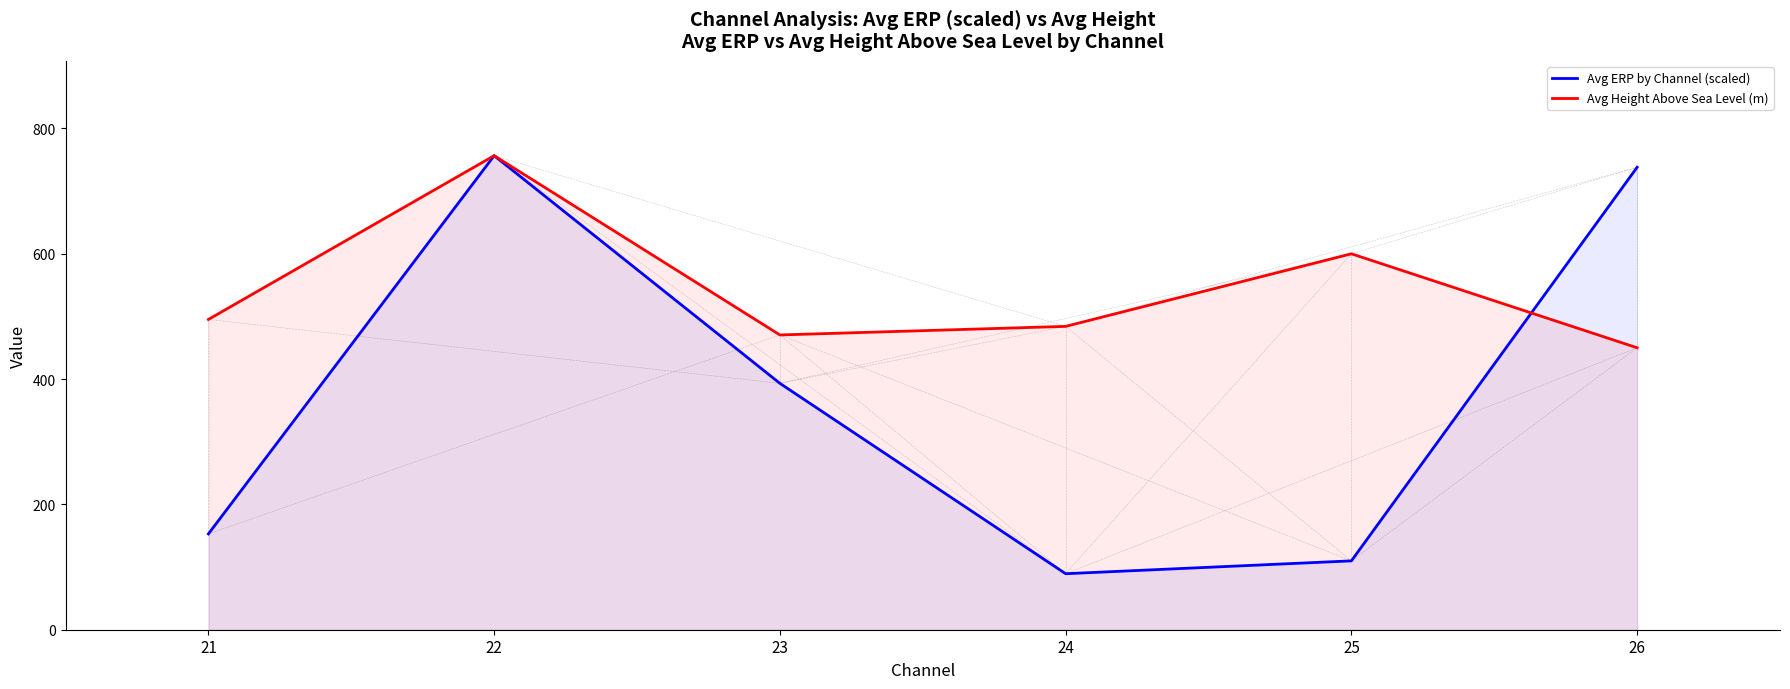

Where does the Avg Height Above Sea Level (m) series first go above 495?

21